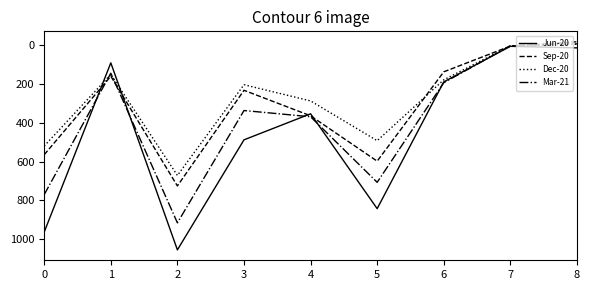

Rank the series by their average value, from highest to lowest.

Jun-20, Mar-21, Sep-20, Dec-20